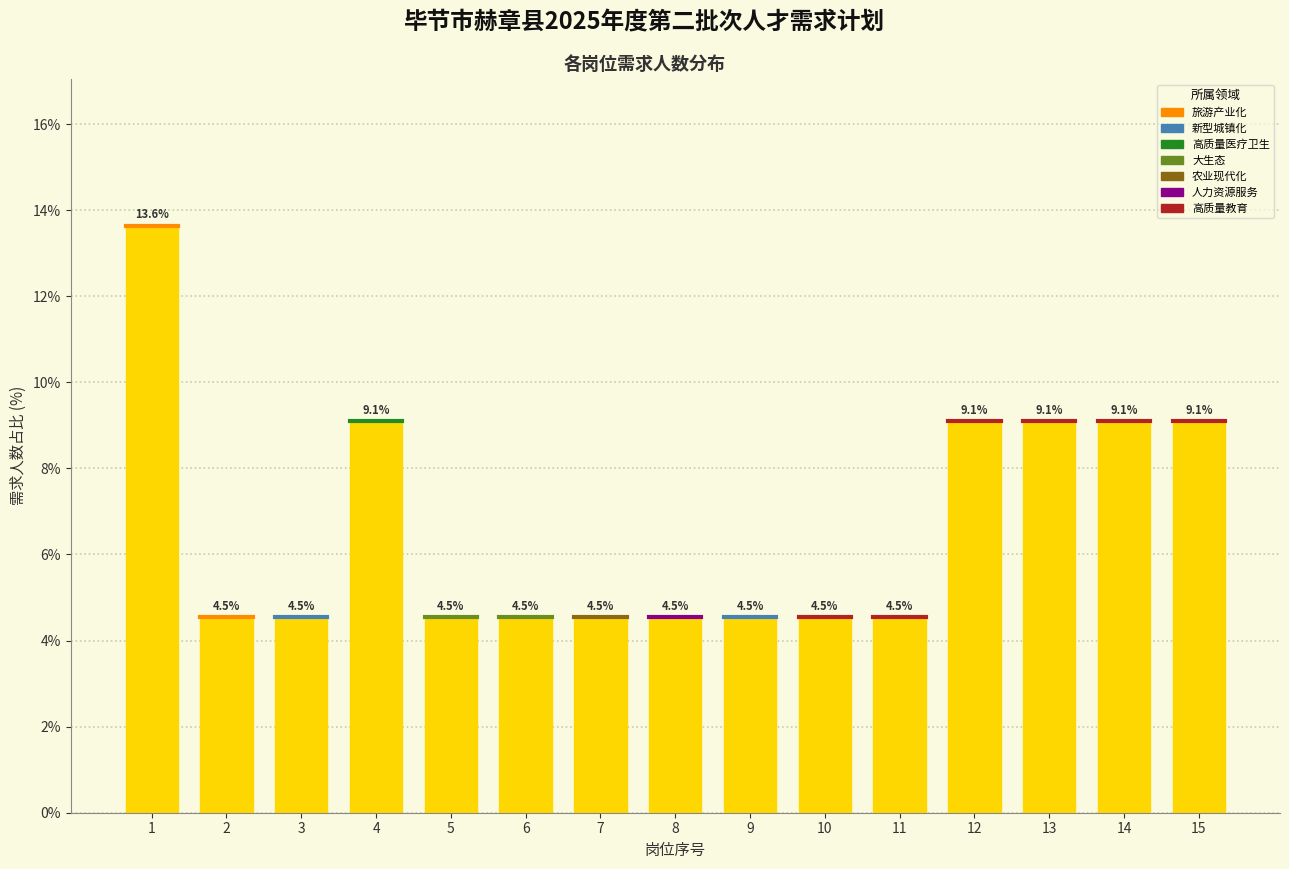

Reading left to right, extract all data points from this chart.

1=13.6	2=4.5	3=4.5	4=9.1	5=4.5	6=4.5	7=4.5	8=4.5	9=4.5	10=4.5	11=4.5	12=9.1	13=9.1	14=9.1	15=9.1